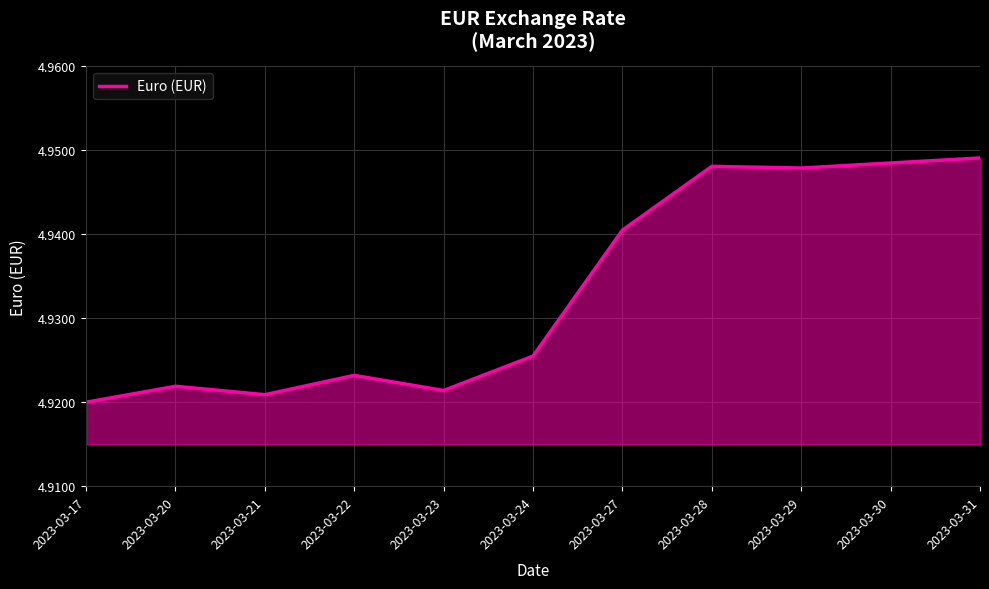

The chart shows a value of 8.2 at 2023-03-29. True or false?

False